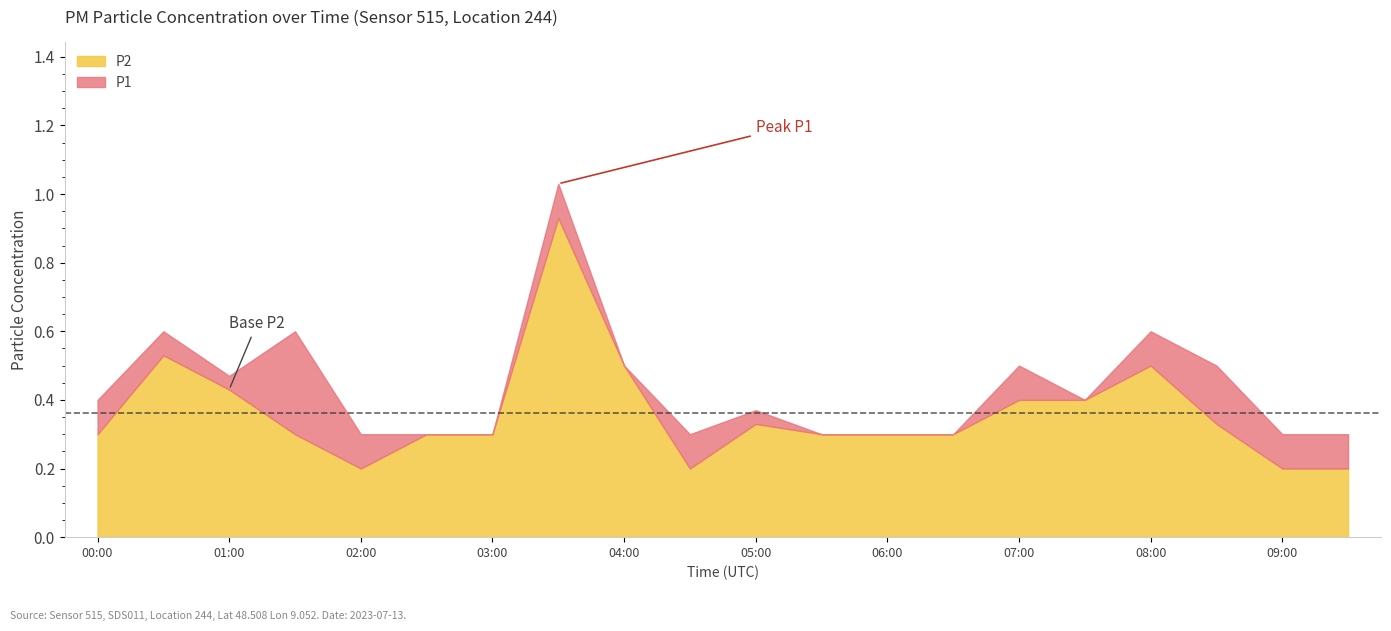

True or false: P1 has a value of 0.8 at 08:30.

False